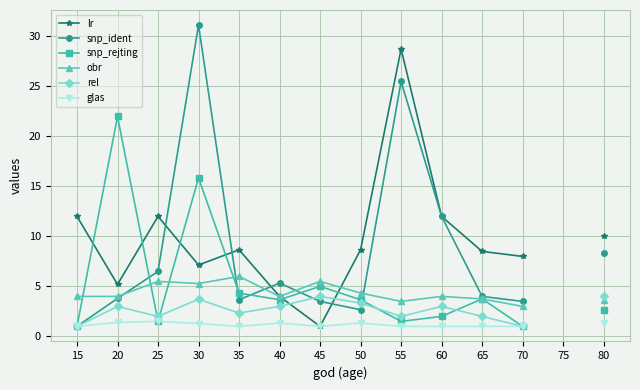

Read the lr value at 65.

8.5